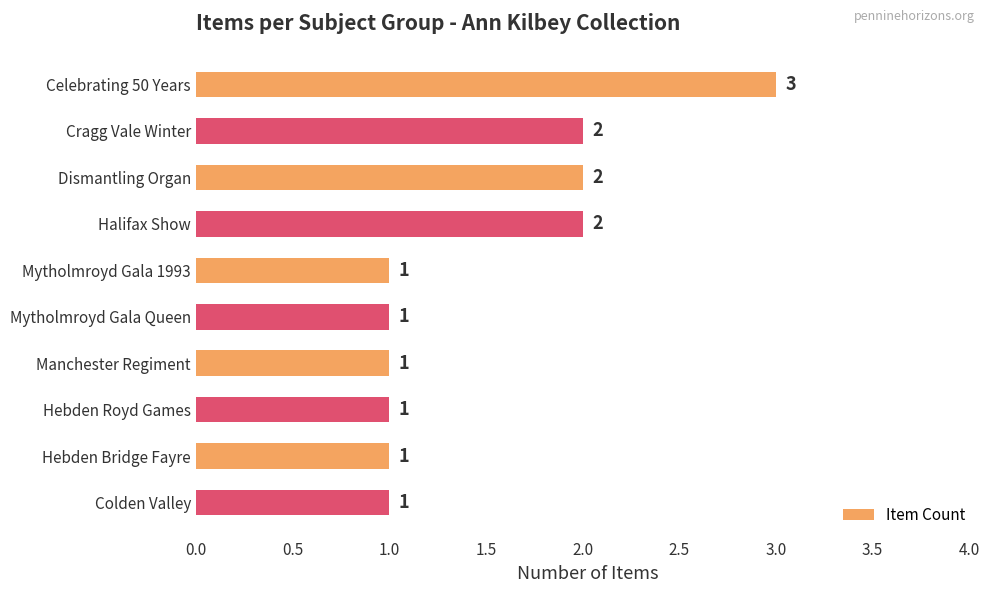

Is it true that the value at Celebrating 50 Years is 3?

True